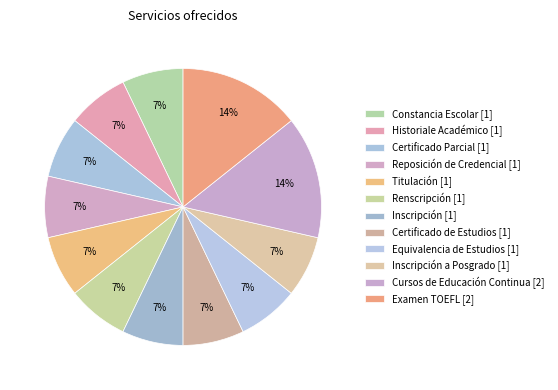

Which slice is the largest?

Cursos de Educación Continua